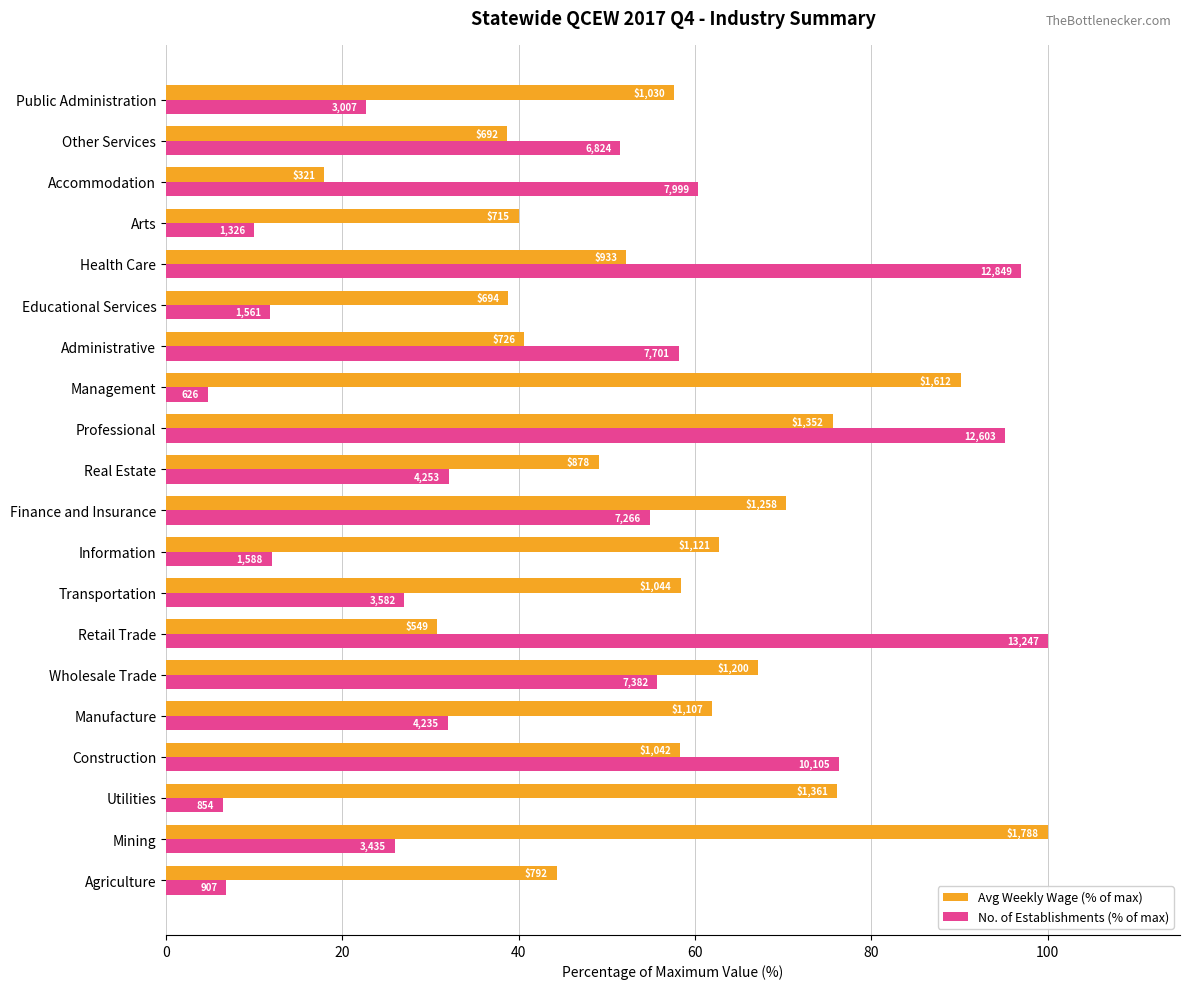

What are all the series names shown in the legend?

Avg Weekly Wage (% of max), No. of Establishments (% of max)